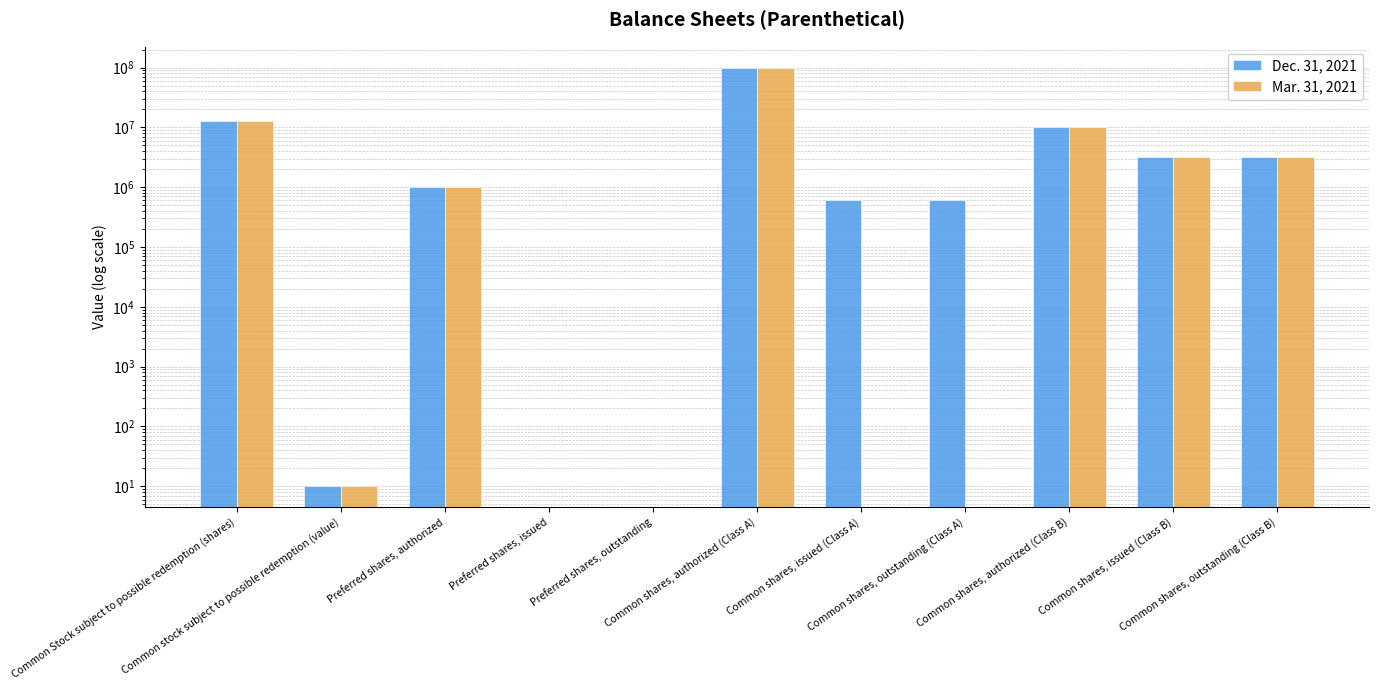

Reading left to right, what are all the values shown in this chart?

Dec. 31, 2021: Common Stock subject to possible redemption (shares)=12650000.0	Common stock subject to possible redemption (value)=10.1	Preferred shares, authorized=1000000.0	Preferred shares, issued=0.0	Preferred shares, outstanding=0.0	Common shares, authorized (Class A)=100000000.0	Common shares, issued (Class A)=620700.0	Common shares, outstanding (Class A)=620700.0	Common shares, authorized (Class B)=10000000.0	Common shares, issued (Class B)=3162500.0	Common shares, outstanding (Class B)=3162500.0
Mar. 31, 2021: Common Stock subject to possible redemption (shares)=12650000.0	Common stock subject to possible redemption (value)=10.1	Preferred shares, authorized=1000000.0	Preferred shares, issued=0.0	Preferred shares, outstanding=0.0	Common shares, authorized (Class A)=100000000.0	Common shares, issued (Class A)=0.0	Common shares, outstanding (Class A)=0.0	Common shares, authorized (Class B)=10000000.0	Common shares, issued (Class B)=3162500.0	Common shares, outstanding (Class B)=3162500.0